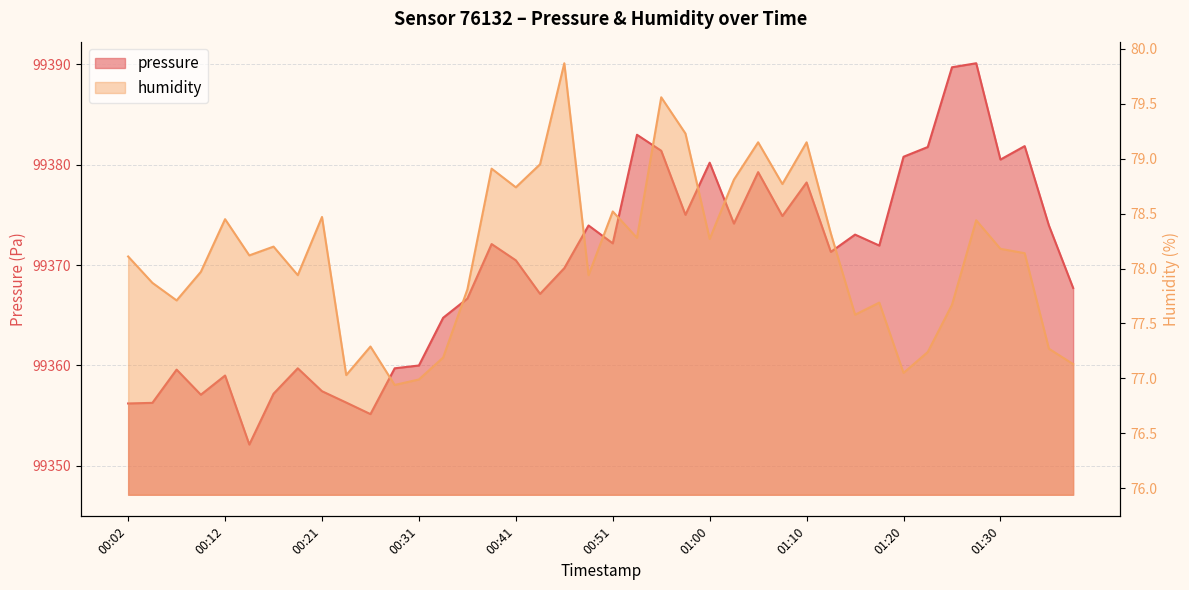

Does the chart display data point markers on the line(s)?

No